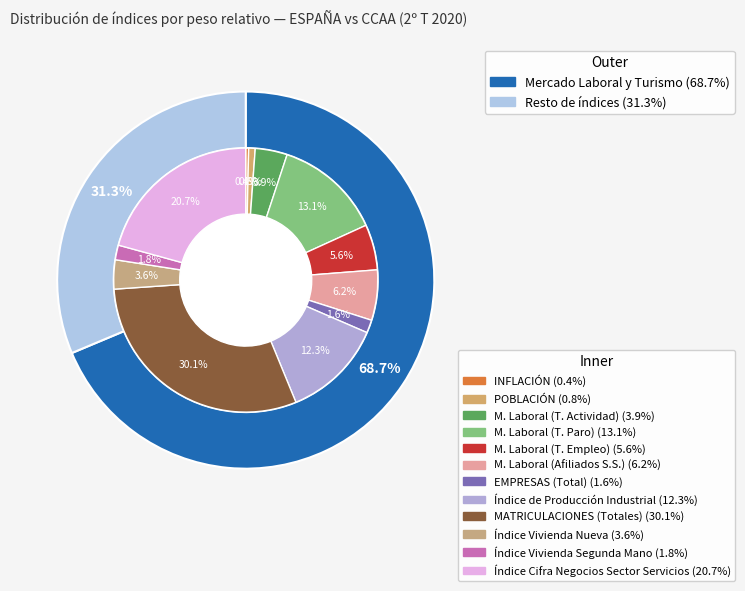

To the nearest percent, what is the combined percentage of EMPRESAS (Total) and Índice Cifra Negocios Sector Servicios?

22%